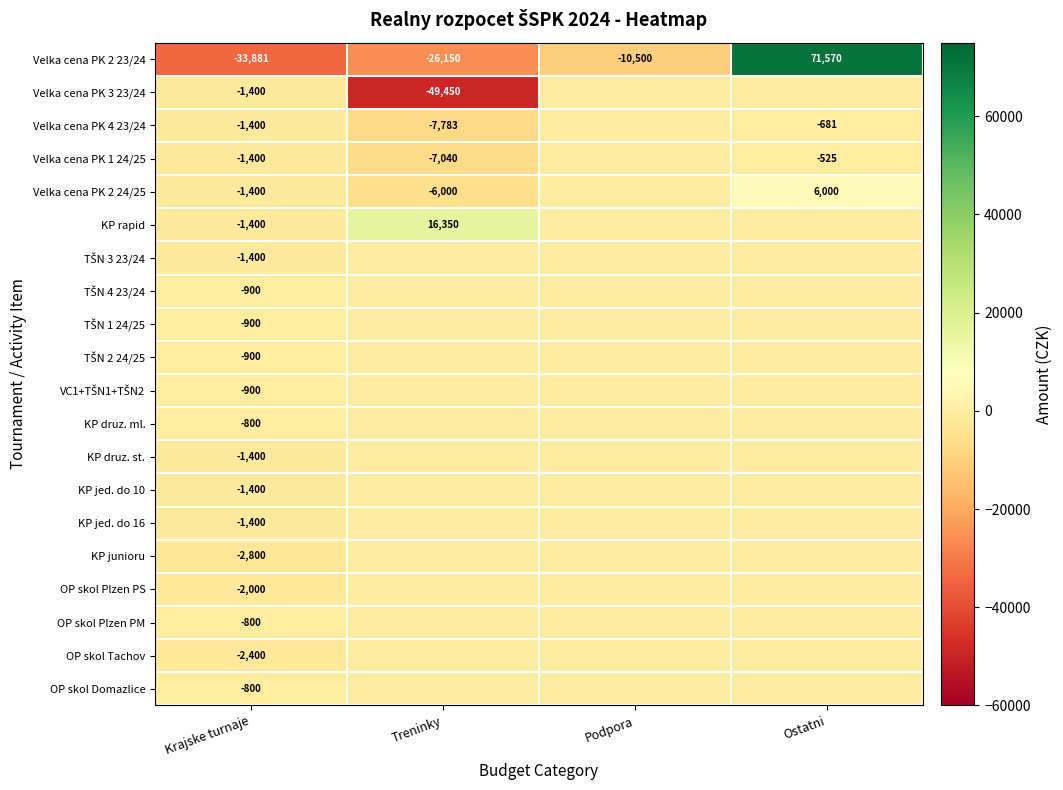

What is the sum of all Velka cena PK 2 23/24 values?

1039